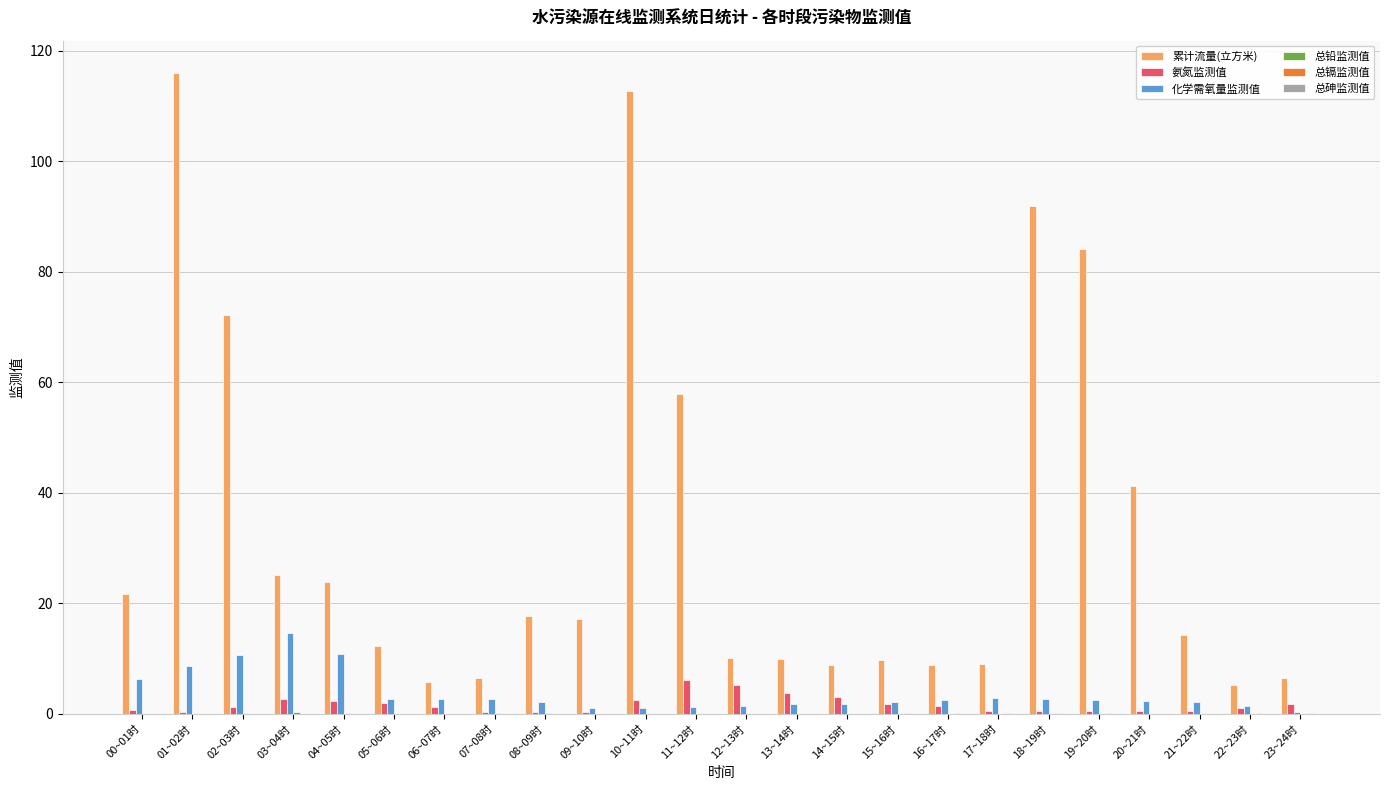

True or false: 化学需氧量监测值 has a value of 2.7 at 07~08时.

True